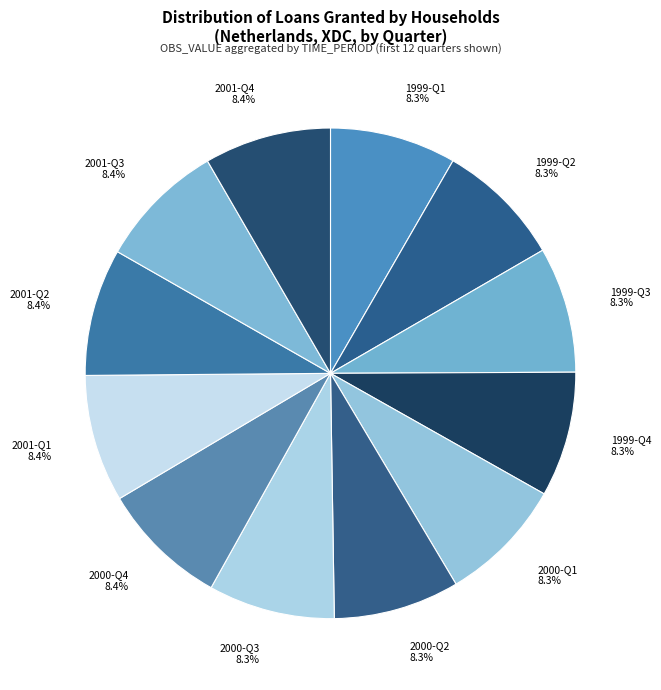

The 1999-Q2 slice represents 8% of the pie. True or false?

True